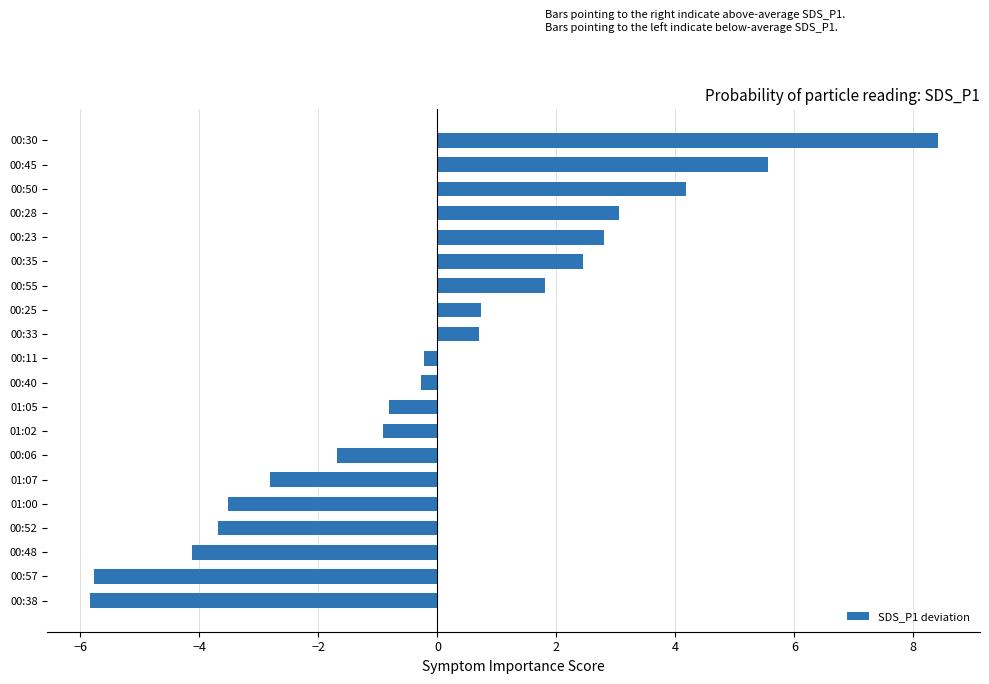

Which has a higher value, 00:25 or 00:30?

00:30